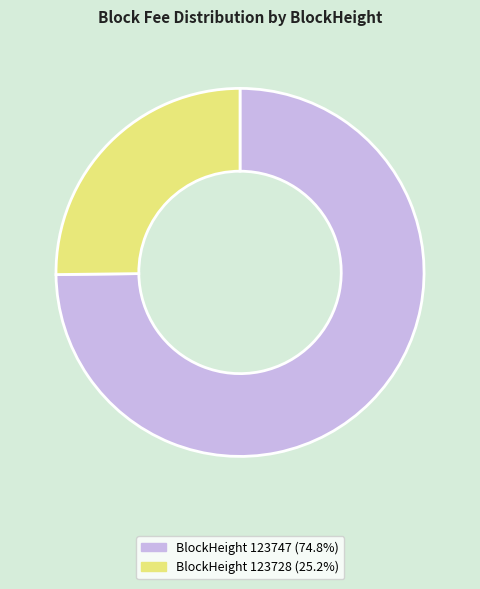

Is there a majority slice in this chart?

Yes